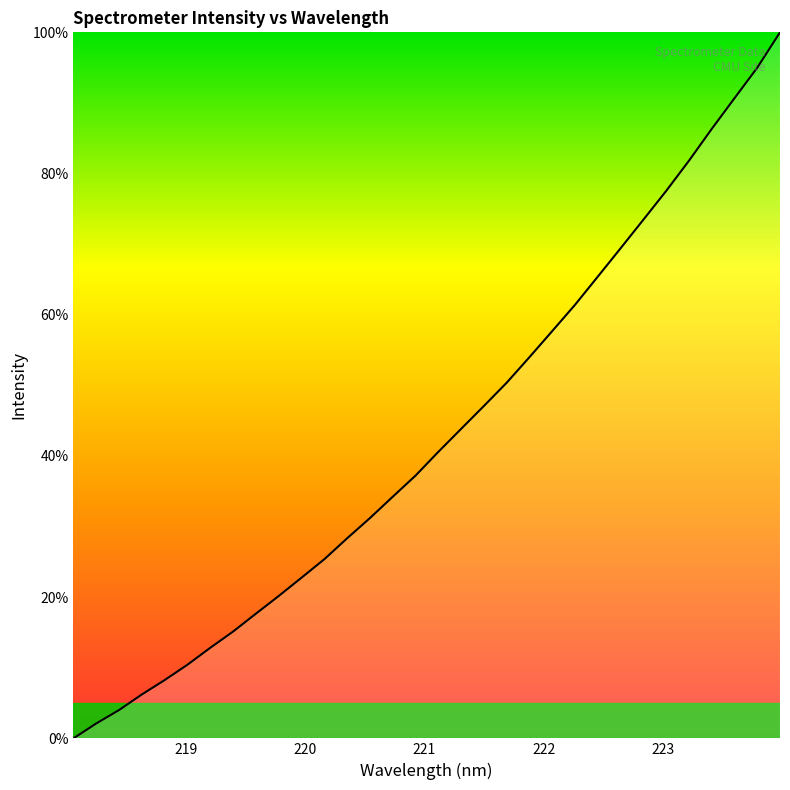

True or false: there are more than 2 points higher than both neighbors.

False